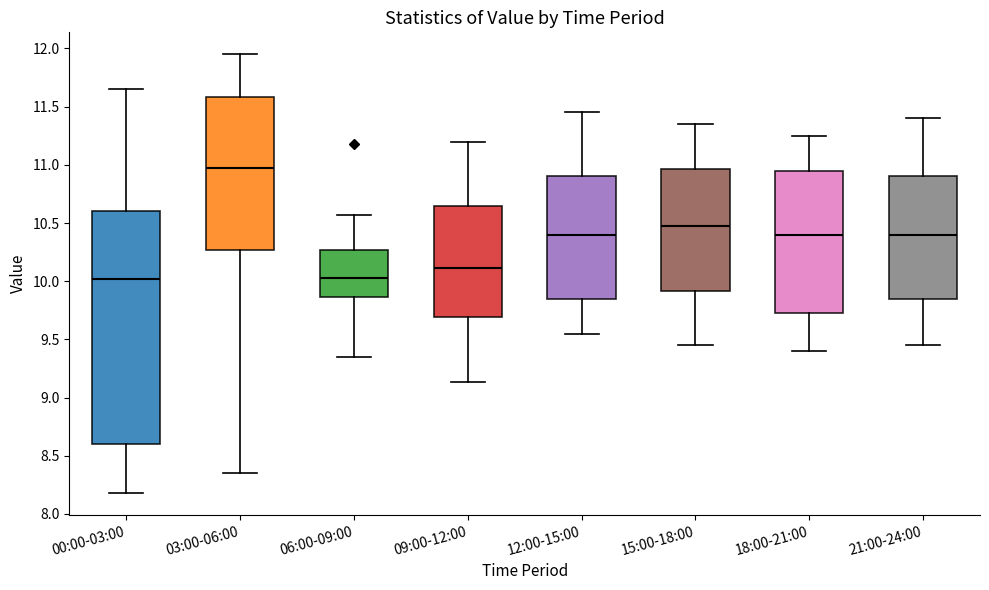

Comparing the boxes themselves (not the whiskers), which one is the tallest?

00:00-03:00